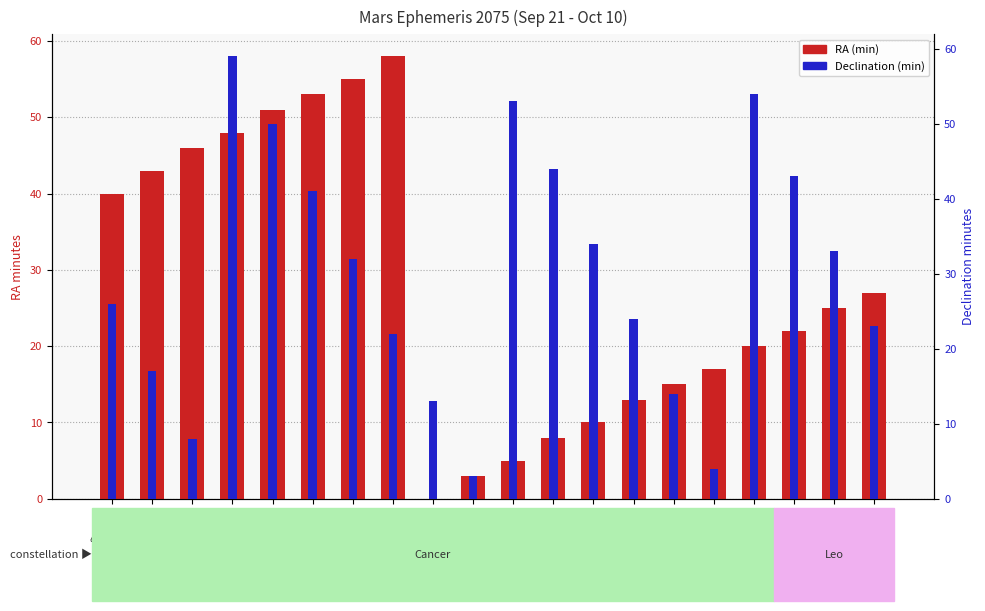

Rank the series at Sep 24 from lowest to highest value.

RA (min), Declination (min)